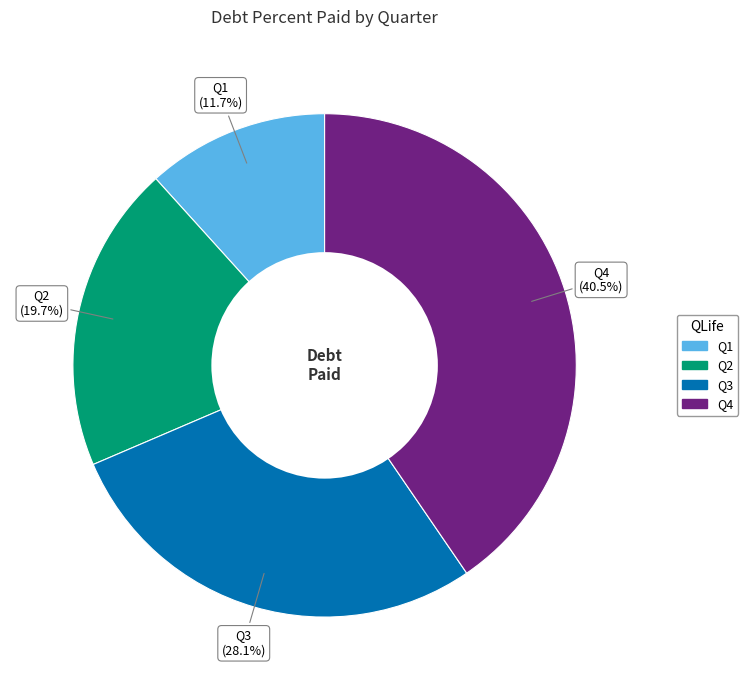

Which slice is the smallest?

Q1